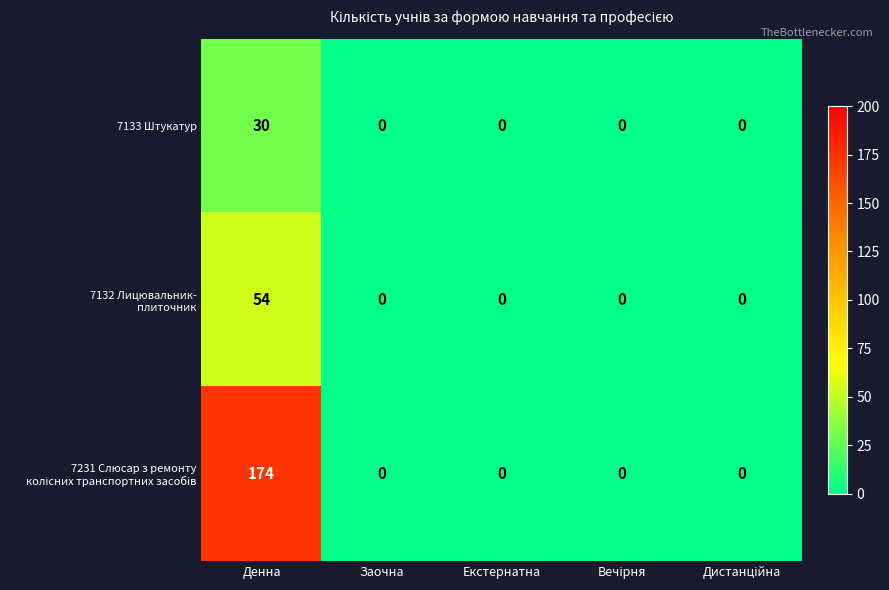

What is the sum of all 7133 Штукатур values?

30